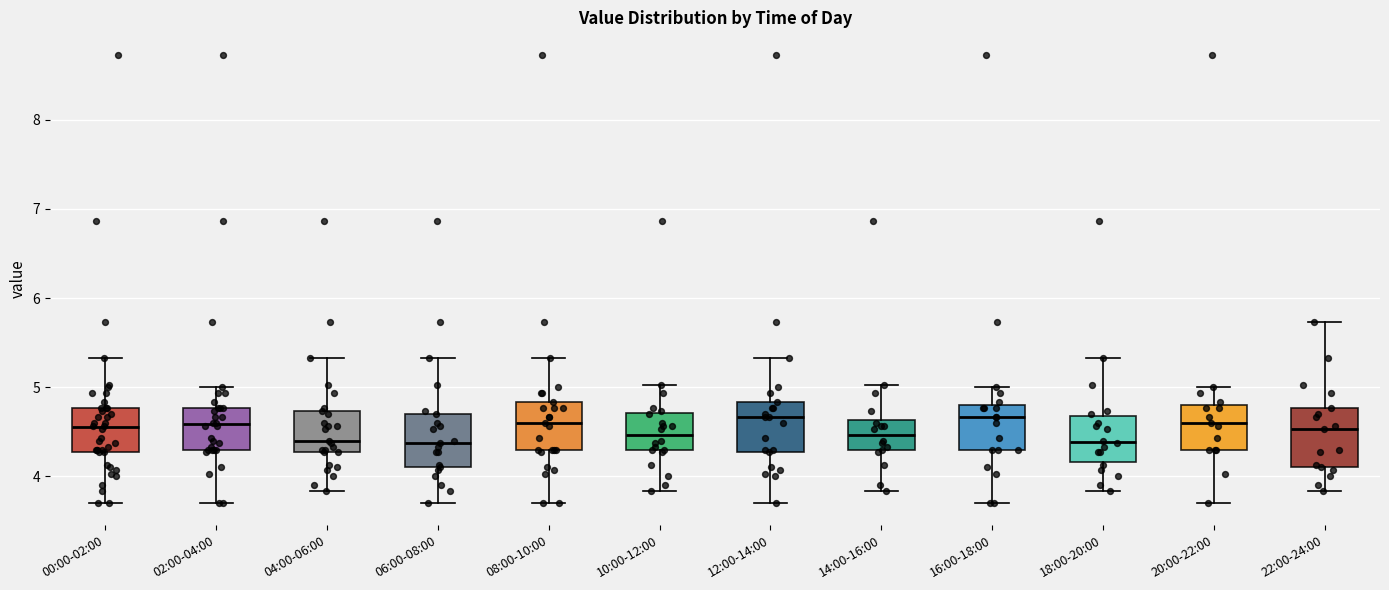

Reading left to right, read every box against the y-axis: the position of its median line, the range the box covers, and the ends of its whiskers. The values are not printed on the chart, so give them approximately, as read against the axis.

00:00-02:00: median 4.6, box 4.3 to 4.8, whiskers 3.7 to 5.3
02:00-04:00: median 4.6, box 4.3 to 4.8, whiskers 3.7 to 5.0
04:00-06:00: median 4.4, box 4.3 to 4.7, whiskers 3.8 to 5.3
06:00-08:00: median 4.4, box 4.1 to 4.7, whiskers 3.7 to 5.3
08:00-10:00: median 4.6, box 4.3 to 4.8, whiskers 3.7 to 5.3
10:00-12:00: median 4.5, box 4.3 to 4.7, whiskers 3.8 to 5.0
12:00-14:00: median 4.7, box 4.3 to 4.8, whiskers 3.7 to 5.3
14:00-16:00: median 4.5, box 4.3 to 4.6, whiskers 3.8 to 5.0
16:00-18:00: median 4.7, box 4.3 to 4.8, whiskers 3.7 to 5.0
18:00-20:00: median 4.4, box 4.2 to 4.7, whiskers 3.8 to 5.3
20:00-22:00: median 4.6, box 4.3 to 4.8, whiskers 3.7 to 5.0
22:00-24:00: median 4.5, box 4.1 to 4.8, whiskers 3.8 to 5.7